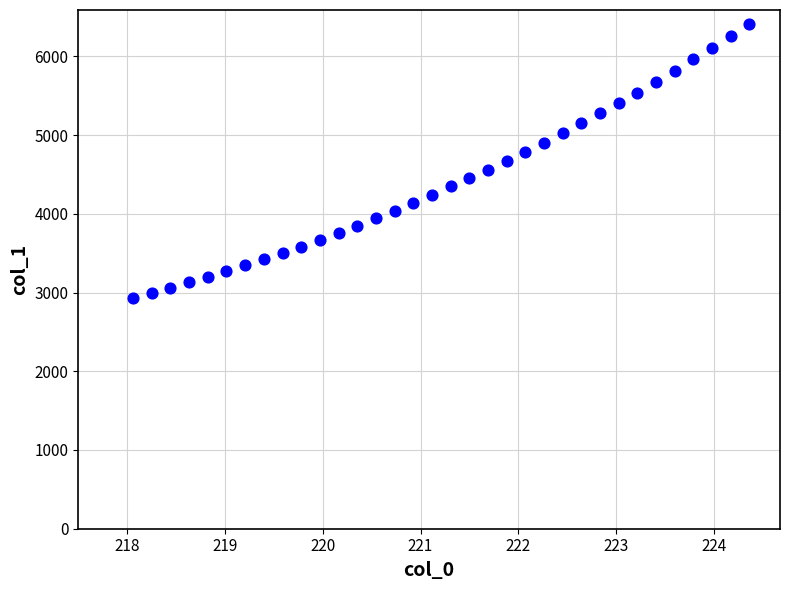

What is the range of X values (max minus min)?

6.3